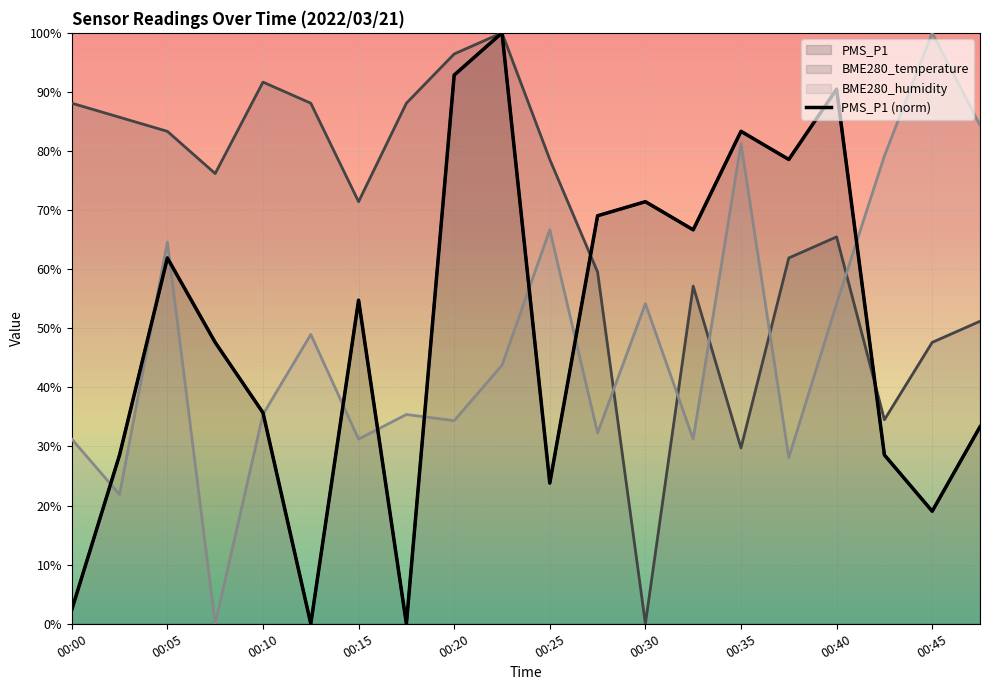

List the labels in order of BME280_humidity value, smallest first.

00:08, 00:03, 00:37, 00:00, 00:15, 00:32, 00:27, 00:20, 00:10, 00:18, 00:22, 00:13, 00:30, 00:40, 00:05, 00:25, 00:42, 00:35, 00:47, 00:45